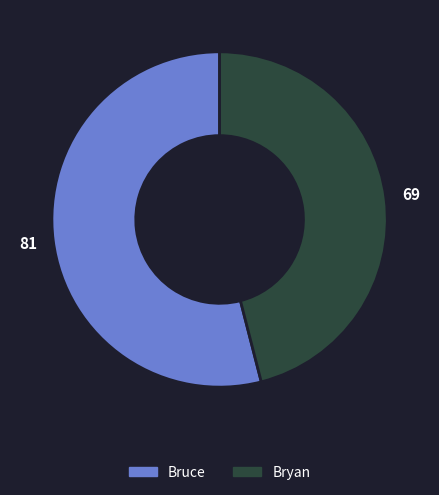

Combined, do Bryan and Bruce account for over 50%?

Yes